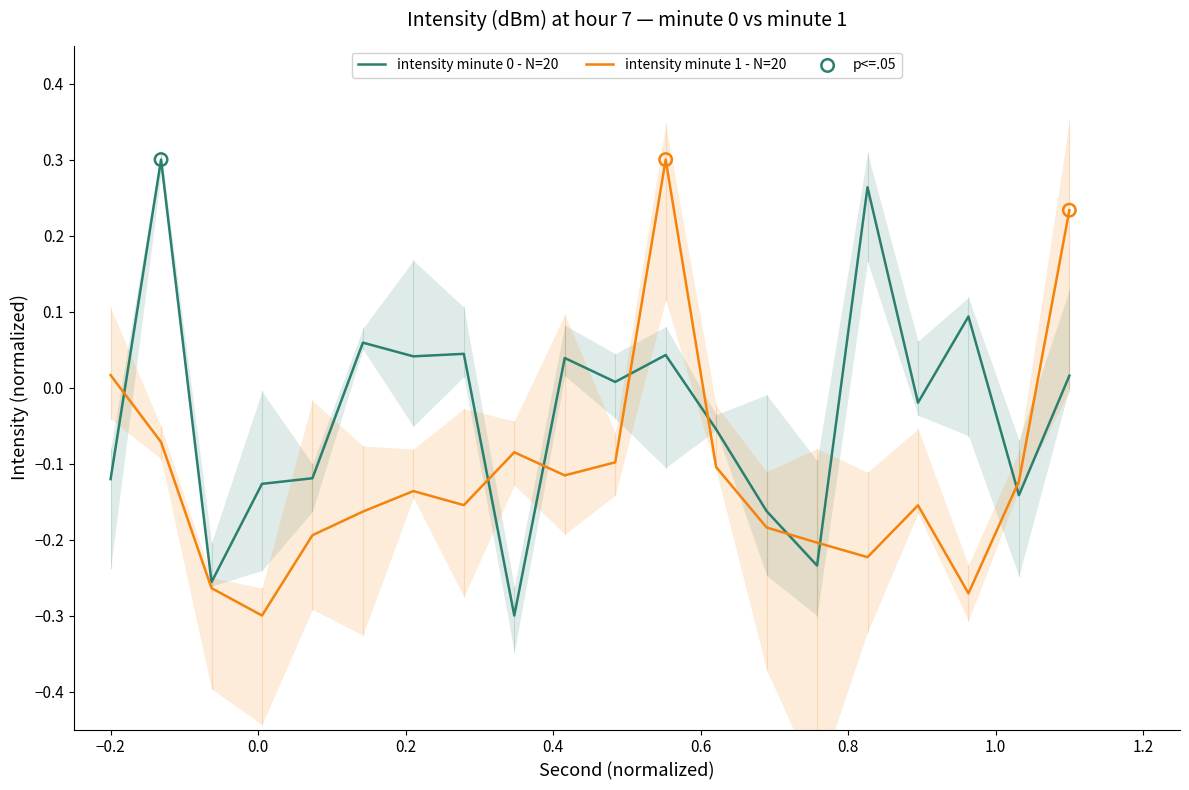

At how many categories does at least one series exceed 0?

11